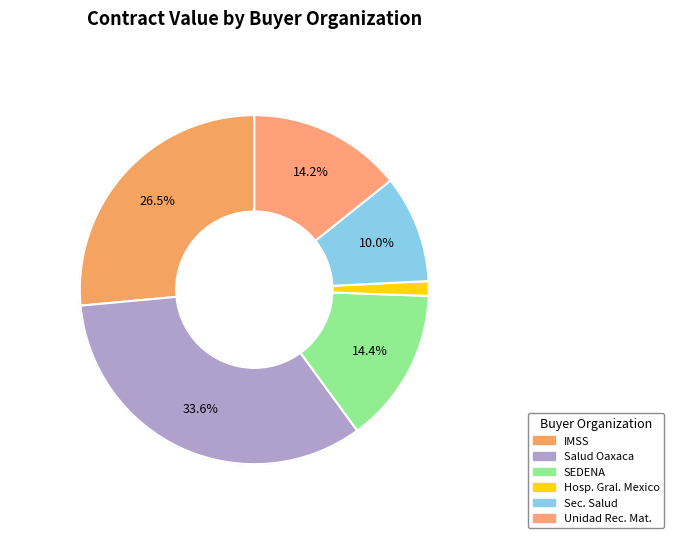

How many slices are in this pie chart?

6